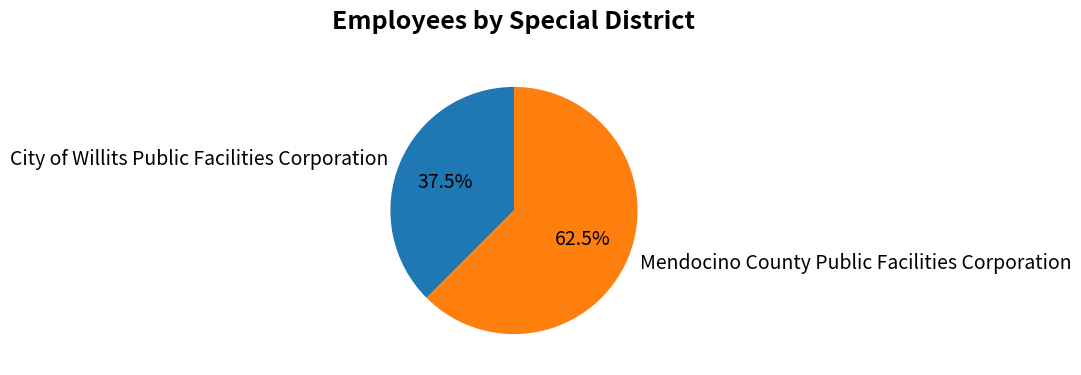

Do City of Willits Public Facilities Corporation and Mendocino County Public Facilities Corporation together represent more than half of the pie?

Yes